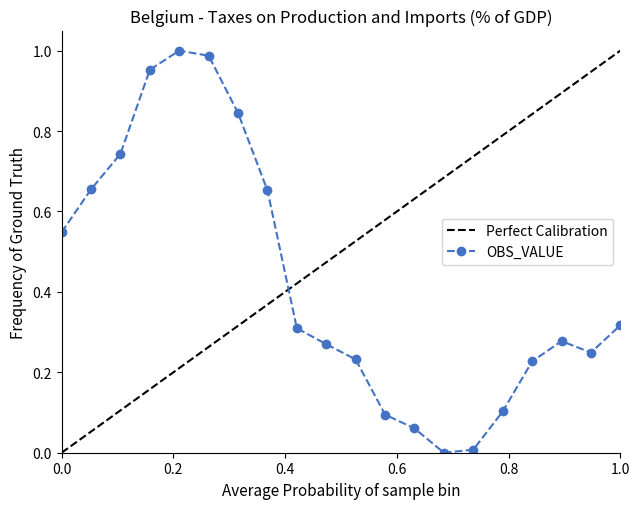

Is it true that the value at 1999-Q3 is 1.2?

False